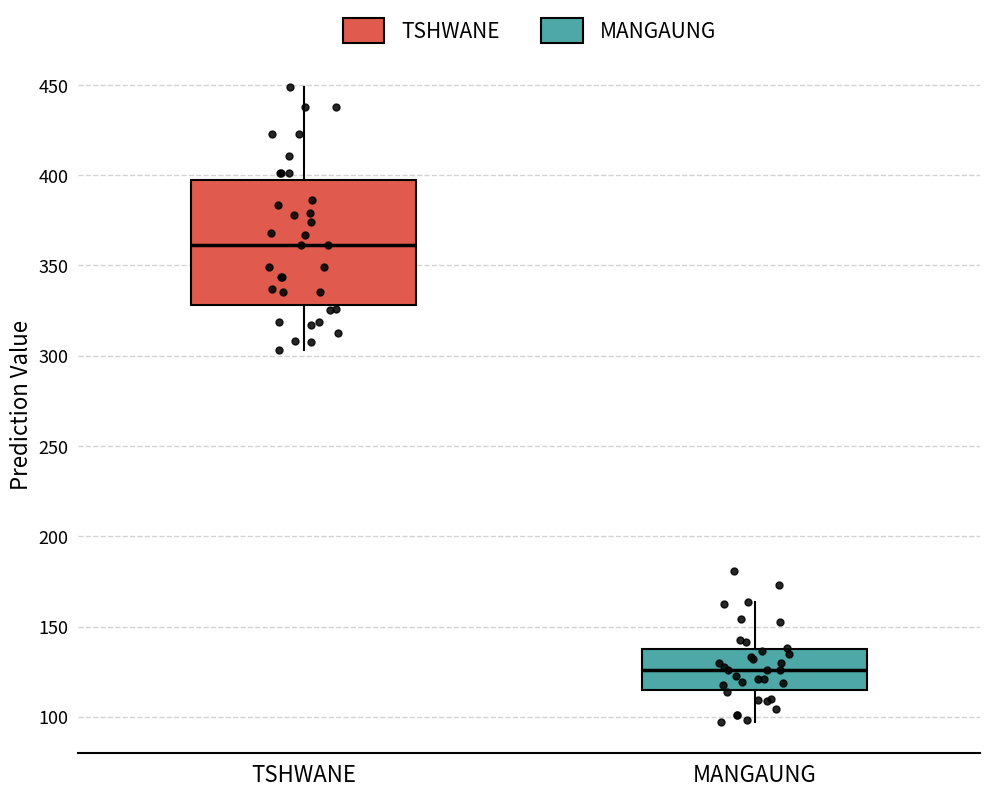

Where is the upper edge of the box for MANGAUNG on the y-axis? The values are not printed on the chart, so give them approximately, as read against the axis.

140